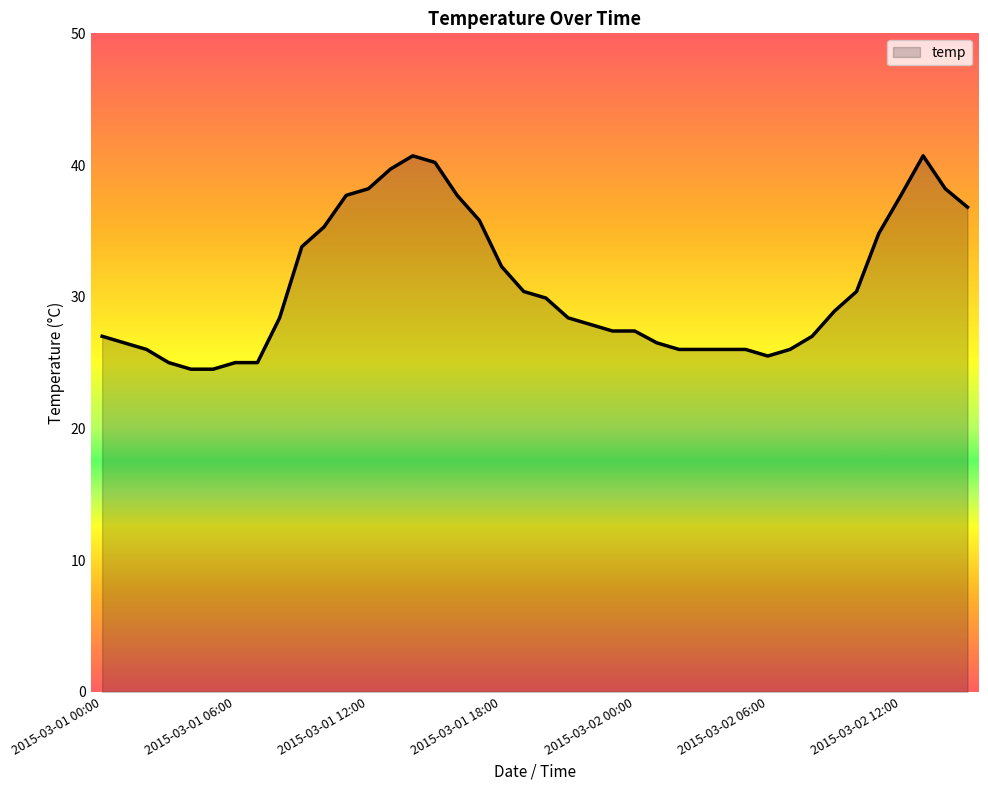

What is the sum of all values?

1231.2